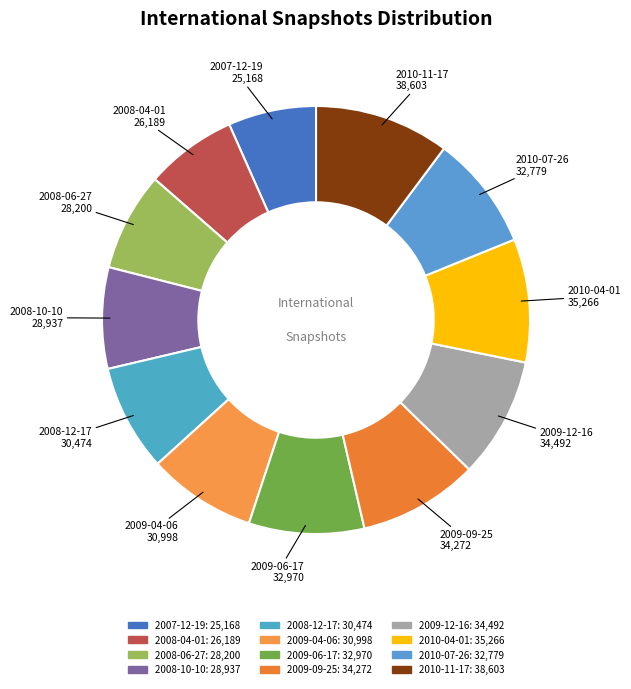

What is the ratio of the value at 2009-06-17 to the value at 2009-12-16?

1.0